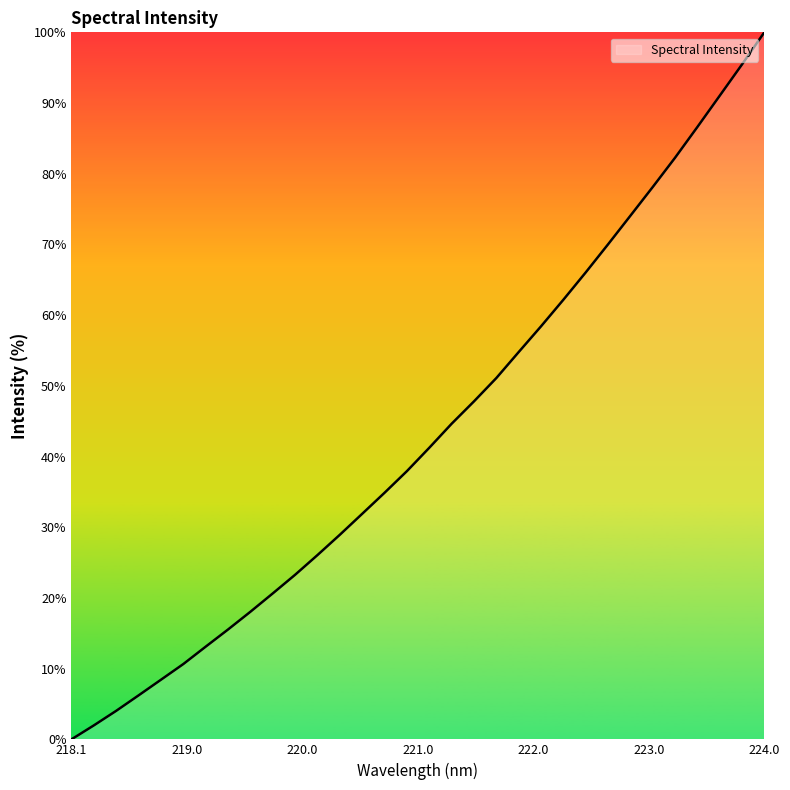

What is the maximum value shown in the chart?

100.0